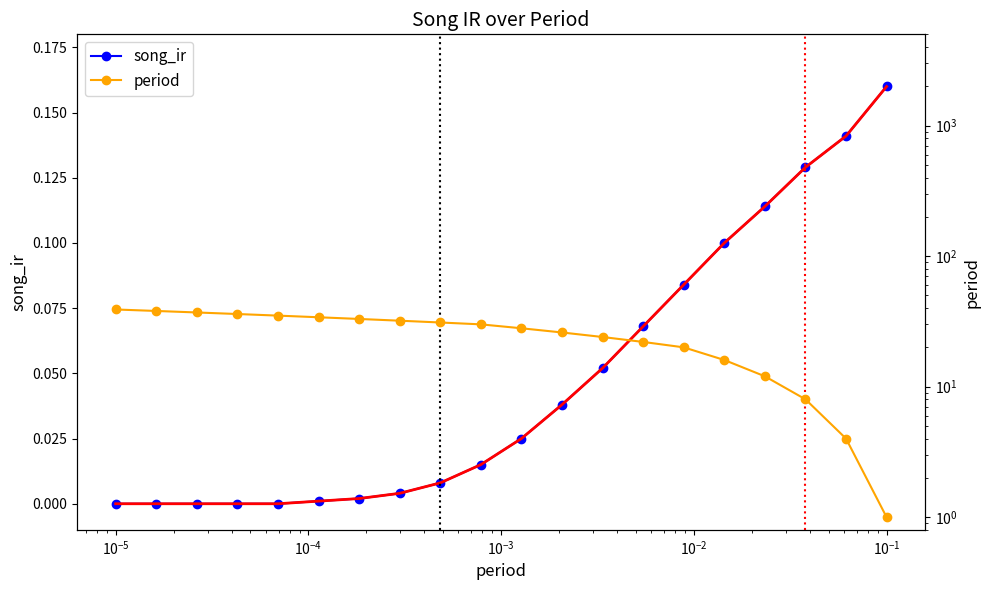

How many series are shown in this chart?

2